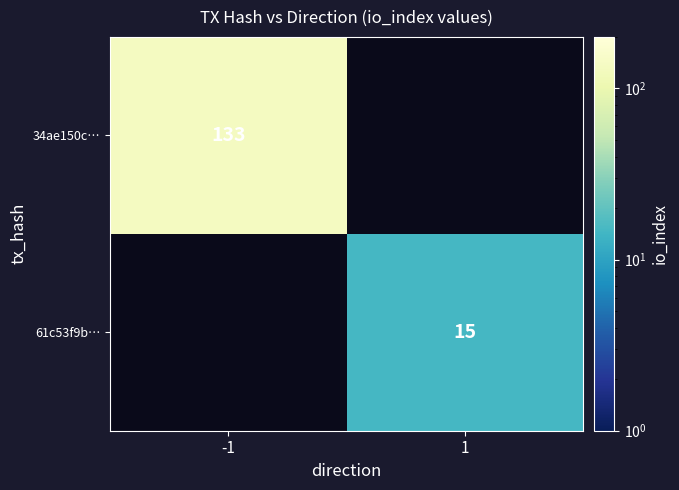

Is the value of 61c53f9b… at 1 greater than the value of 34ae150c… at -1?

No